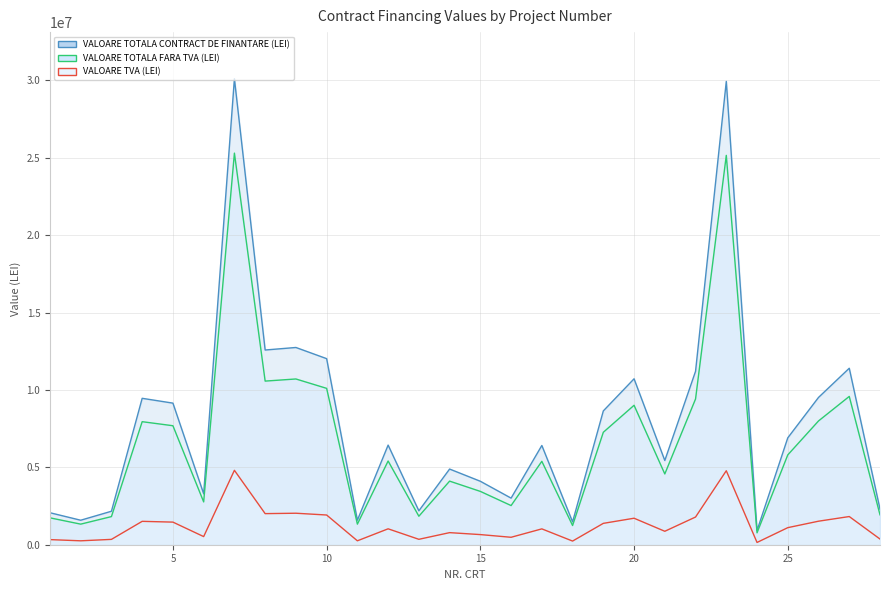

Which category has the lowest value in the VALOARE TOTALA CONTRACT DE FINANTARE (LEI) series?

24